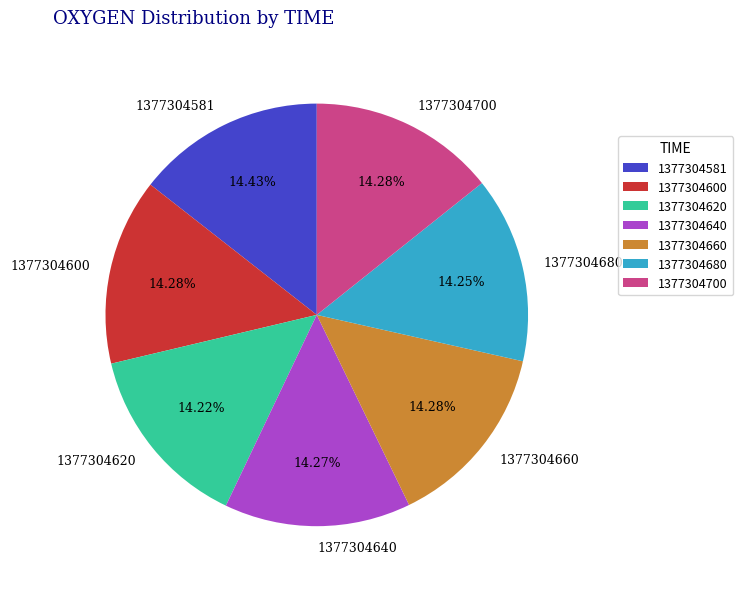

How many slices are in this pie chart?

7